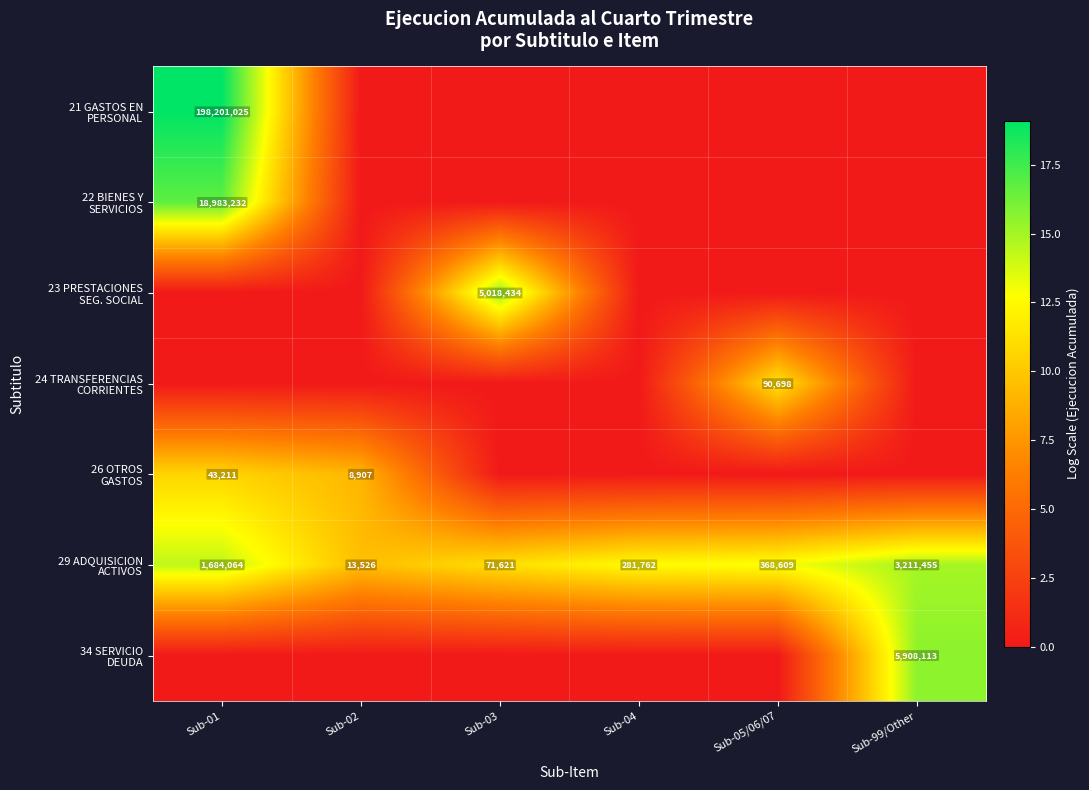

What is the sum of the 29 ADQUISICION ACTIVOS values at Sub-04 and Sub-99/Other?

27.5